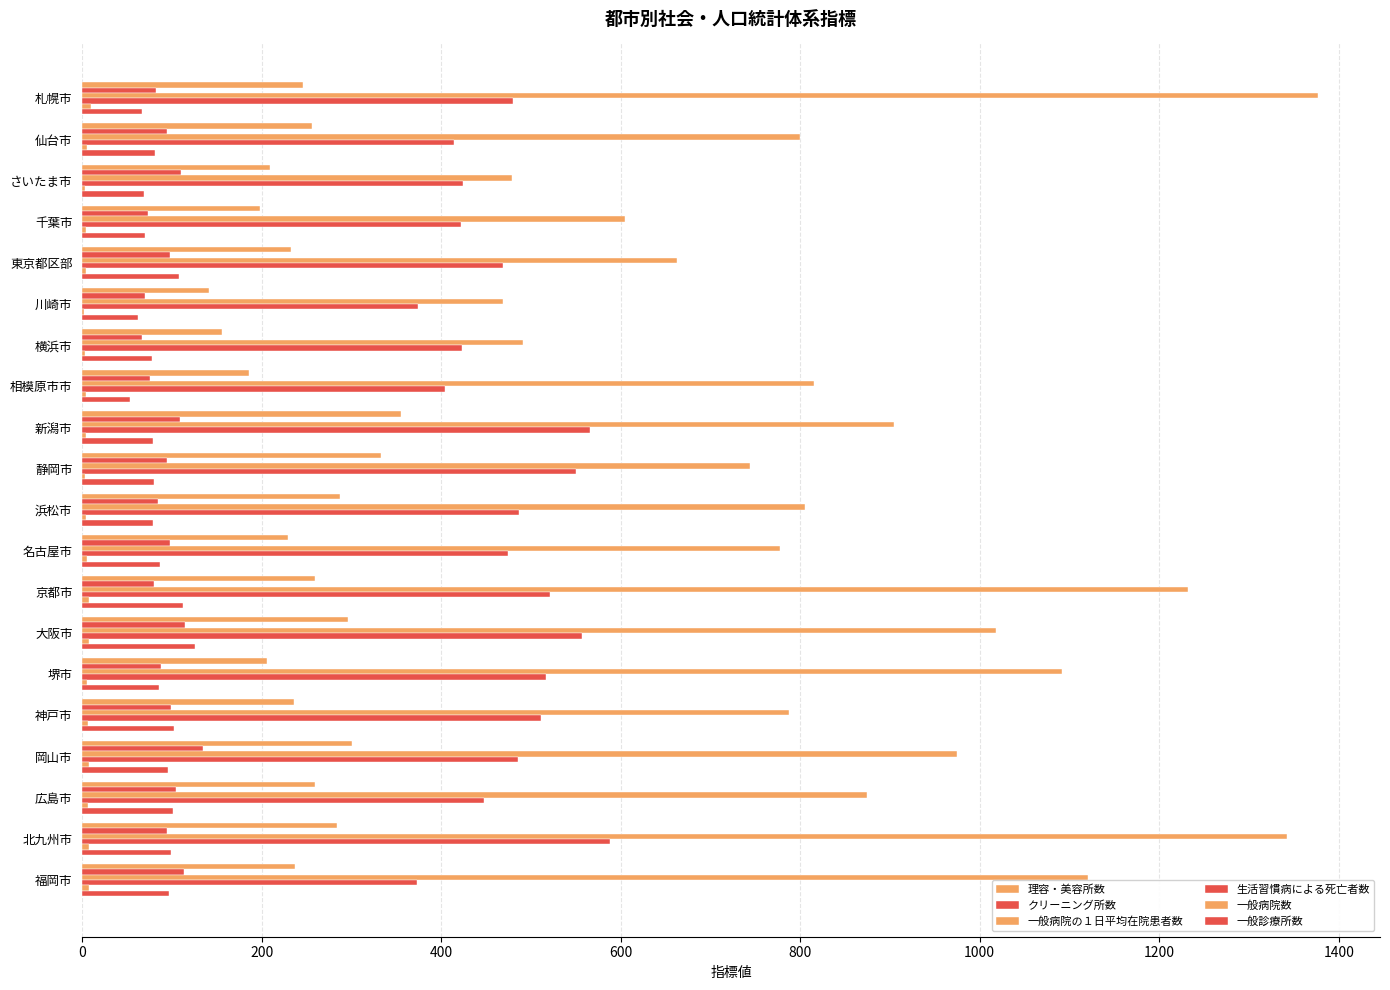

How many distinct data groups are displayed?

6